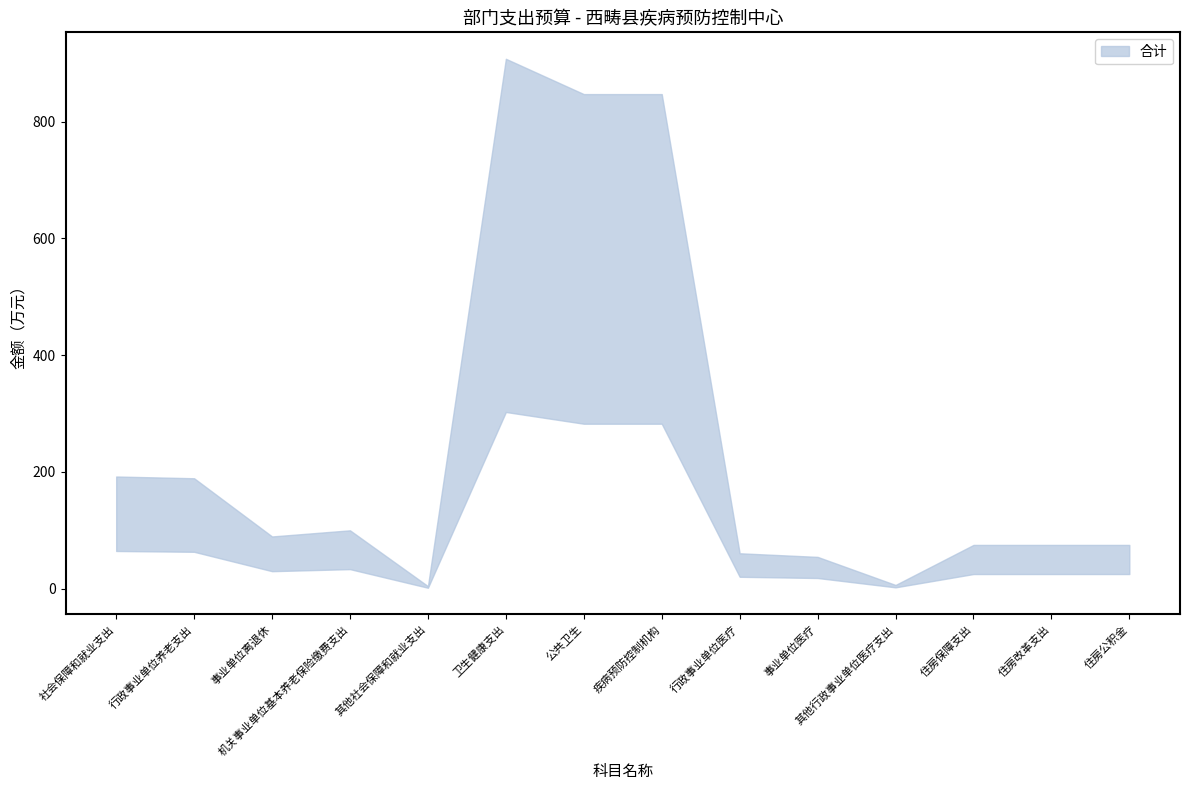

True or false: there are more than 0 points higher than both neighbors.

True